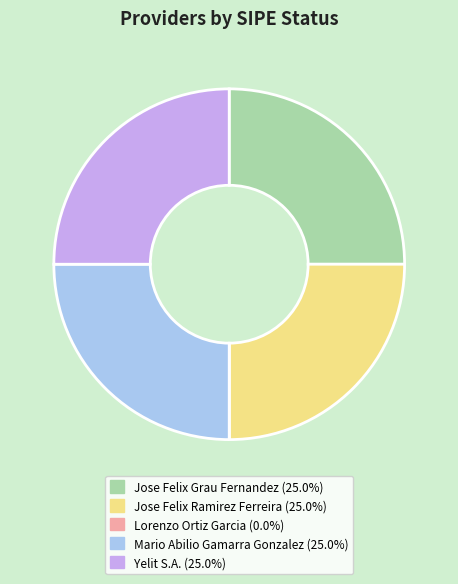

Does any single category account for the majority?

No